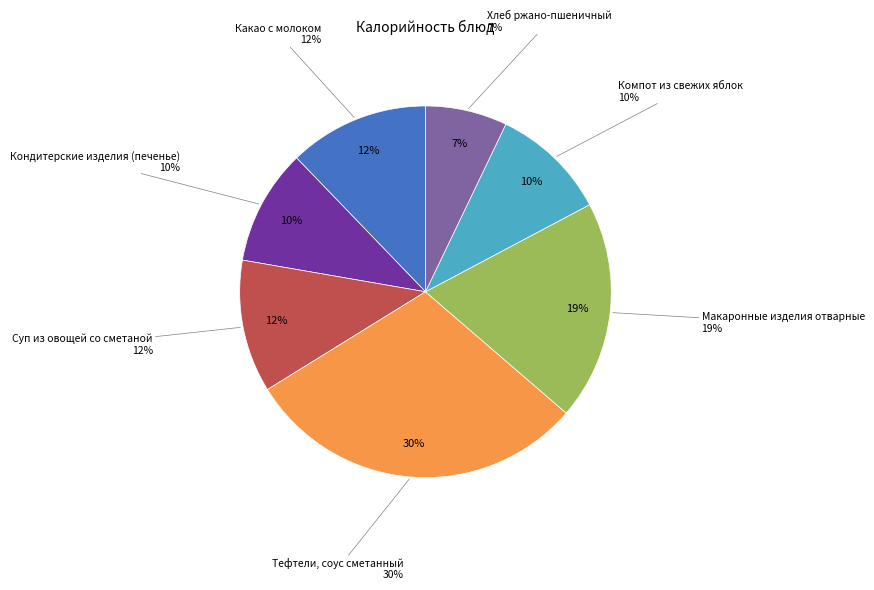

Which category has the smallest portion of the pie?

Хлеб ржано-пшеничный